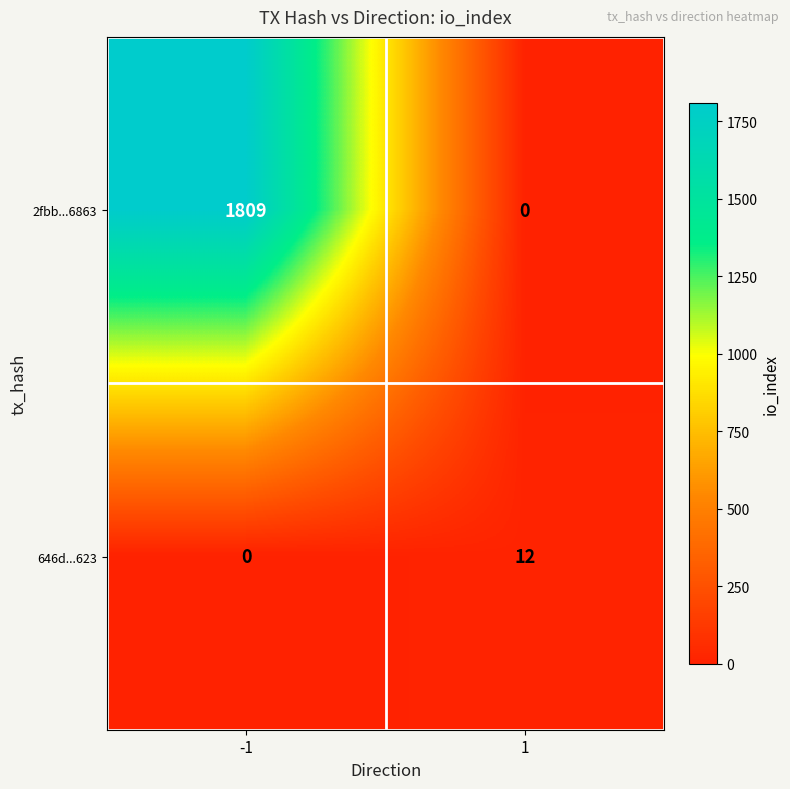

Which series changed the most between -1 and 1?

2fbb...6863